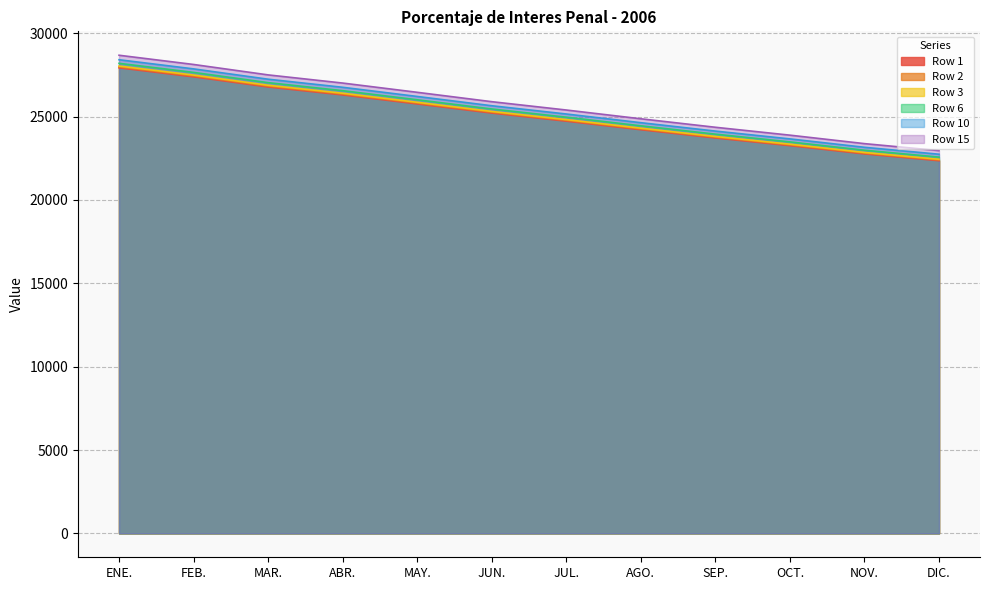

Is it true that Row 2 equals 40748.7 at ENE.?

False